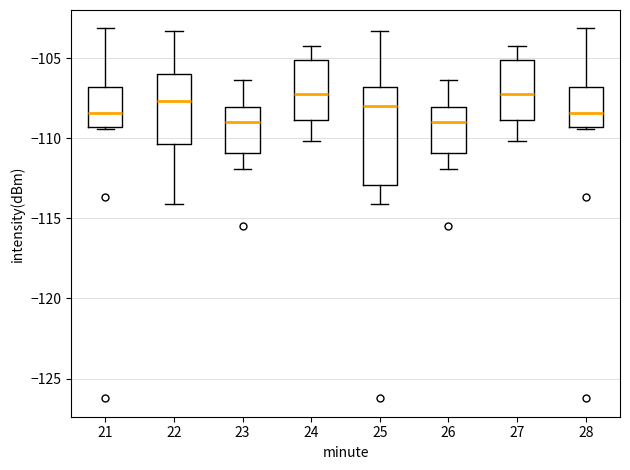

Where does the median line of the box at x = 28 sit on the y-axis? The values are not printed on the chart, so give them approximately, as read against the axis.

-108.5